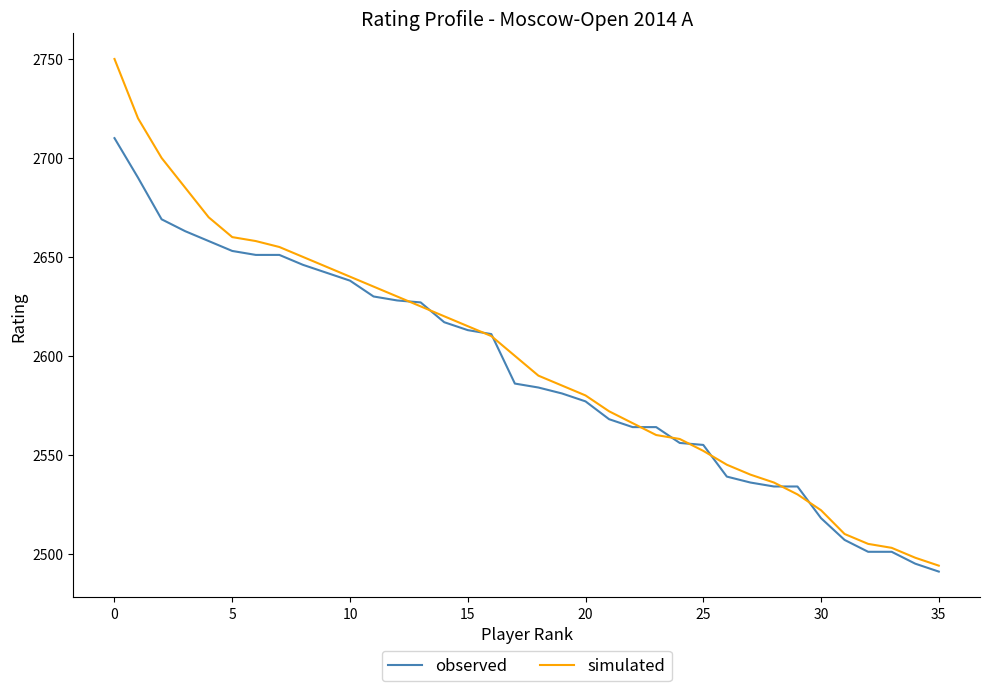

Which series has the widest spread of values?

simulated